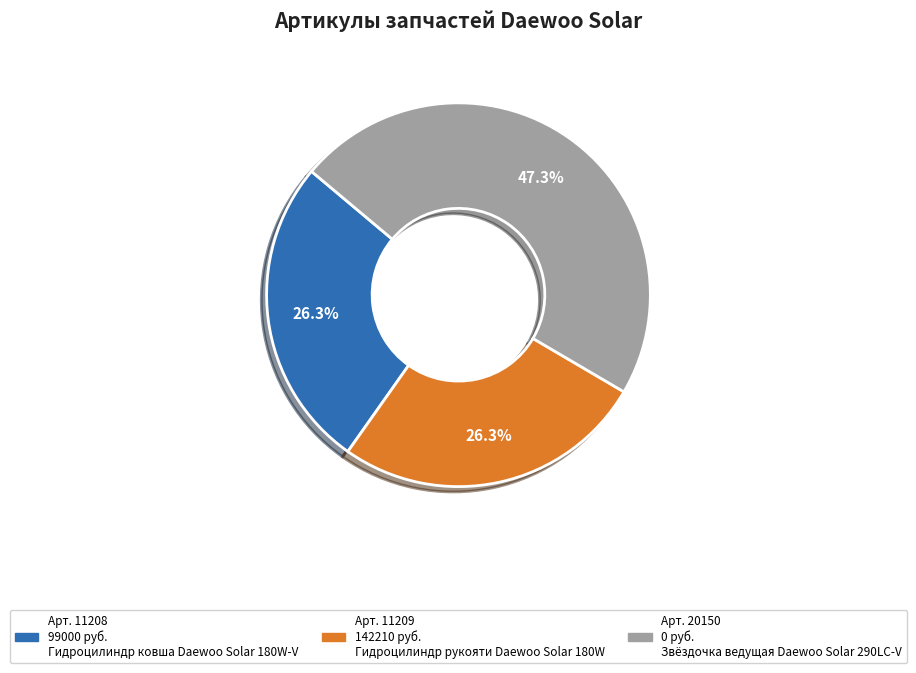

Is there any slice that represents more than half of the pie?

No